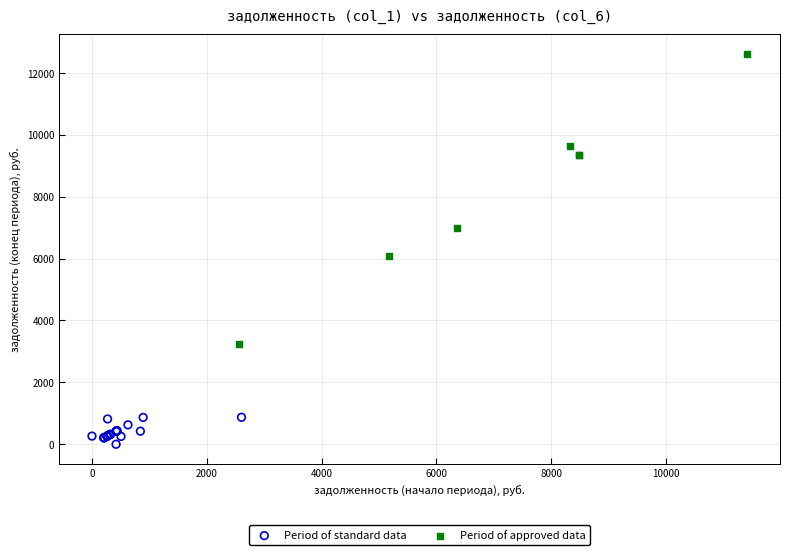

What are all the series names shown in the legend?

Period of standard data, Period of approved data